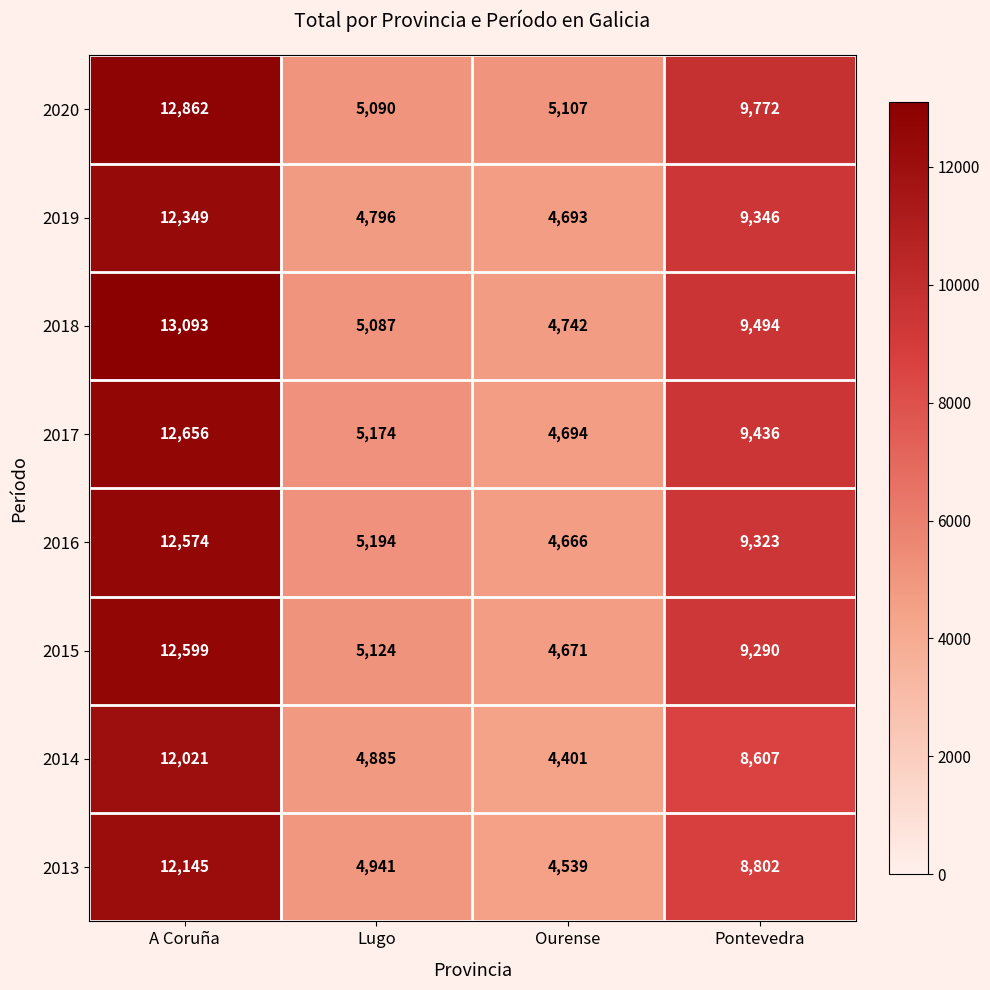

At which category is the sum across all series the highest?

A Coruña